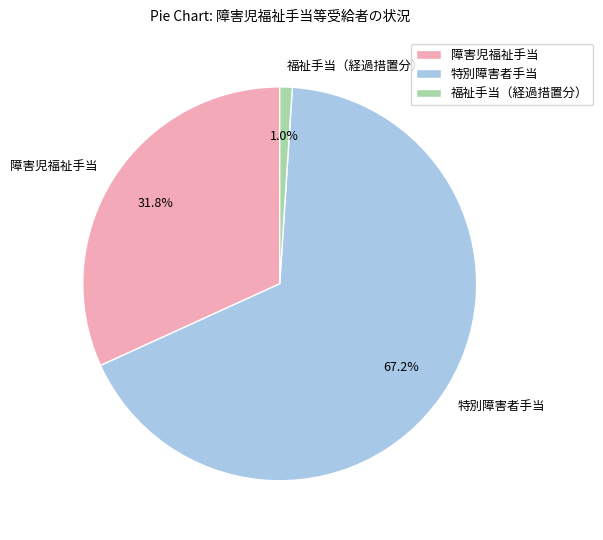

What is the smallest slice in the pie chart?

福祉手当（経過措置分）